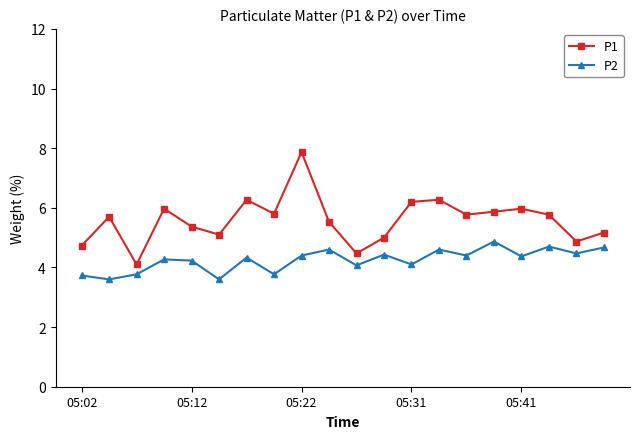

True or false: P1 has more than 0 points higher than both neighbors.

True